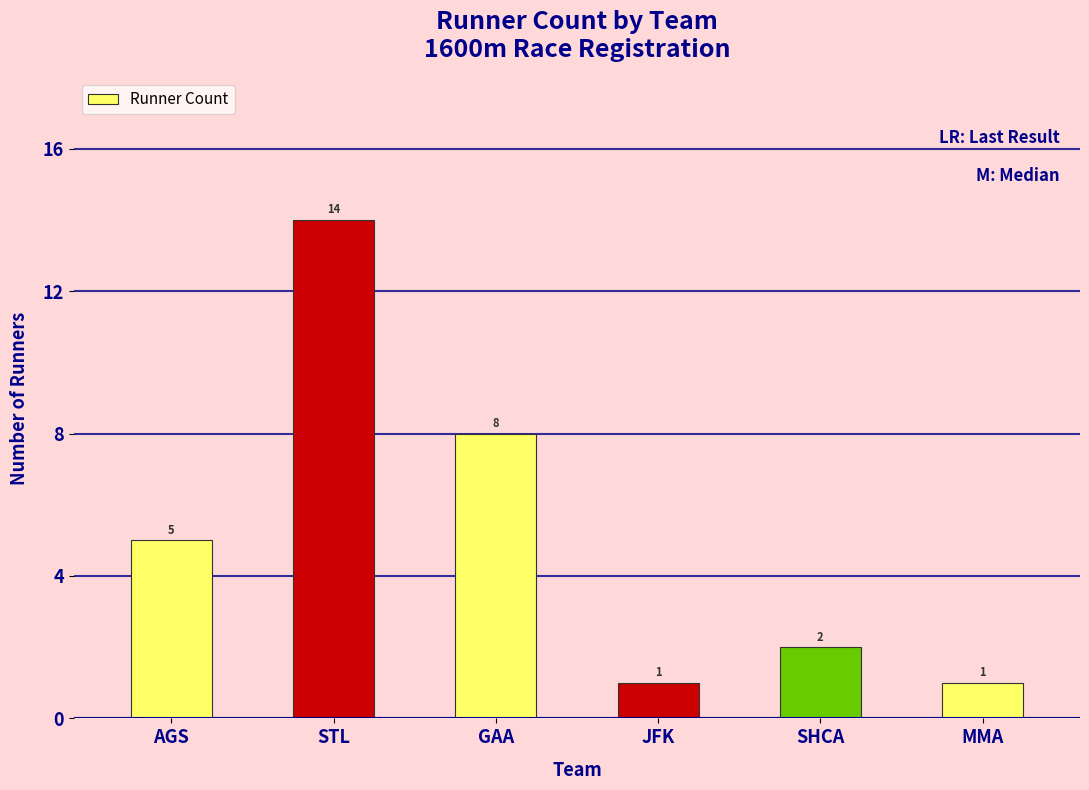

What is the difference between the maximum and second lowest values?

13